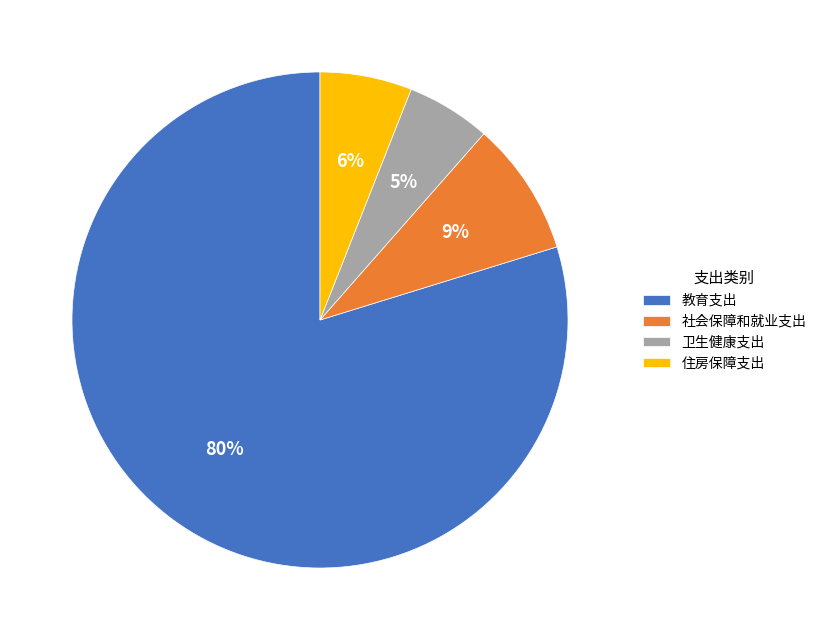

To the nearest percent, what is the average slice percentage?

25%